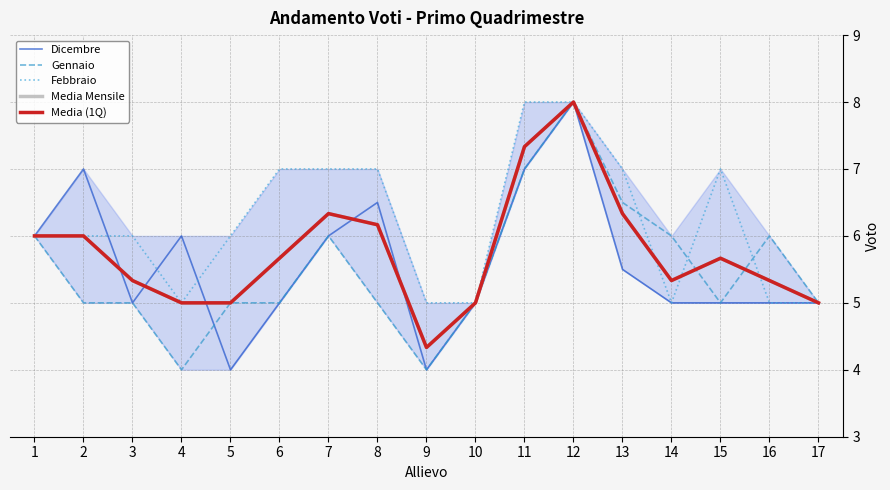

True or false: Gennaio and Media Mensile cross at least once.

True